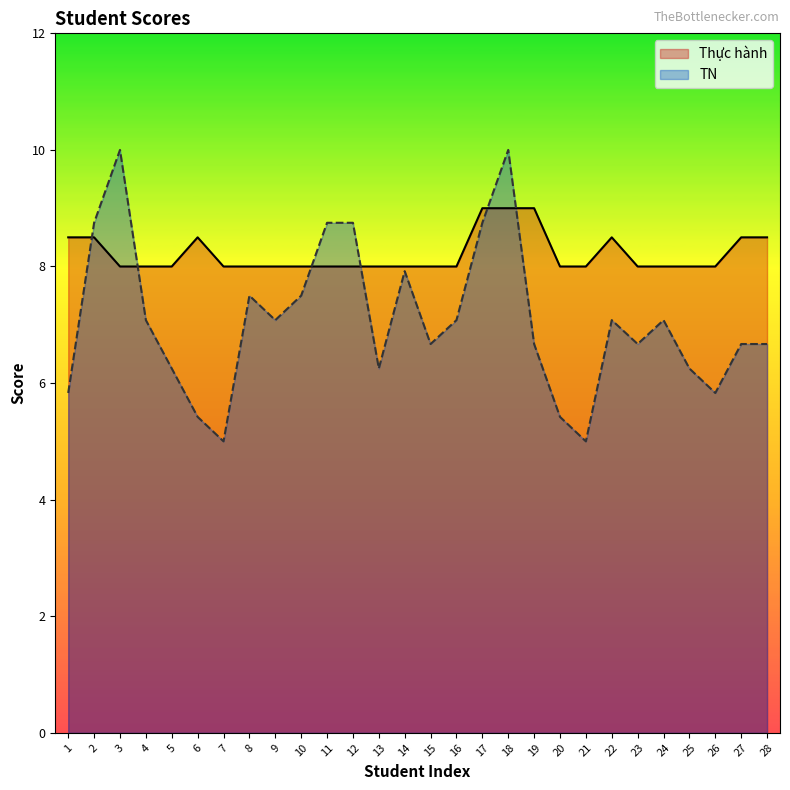

How many intersections are there between Thực hành and TN?

6